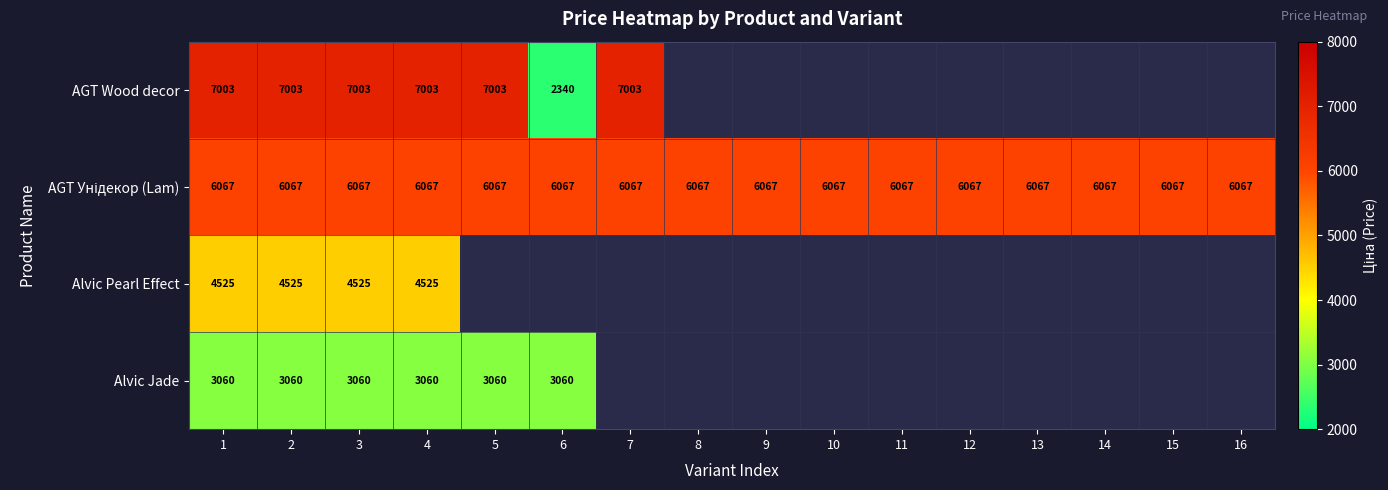

What is the spread (max minus min) of values at 1?

3943.0